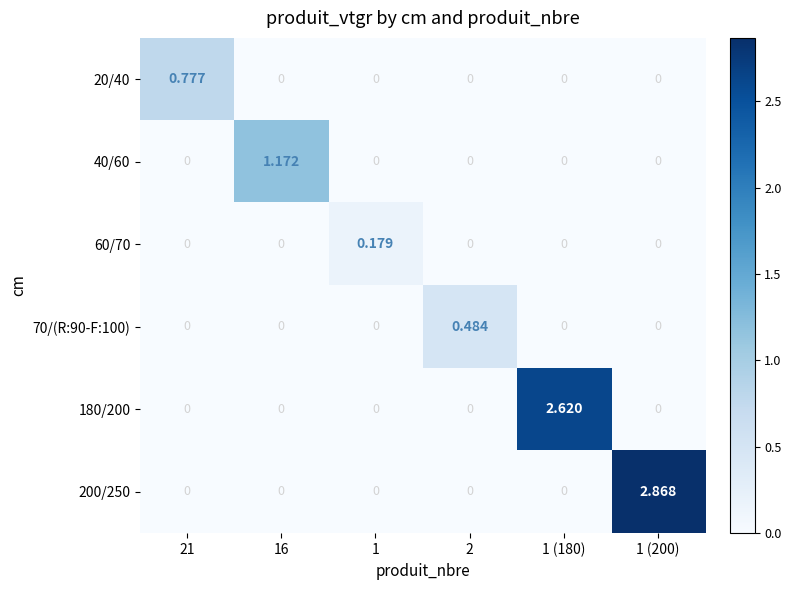

Is the value of 200/250 at 21 greater than the value of 60/70 at 1?

No